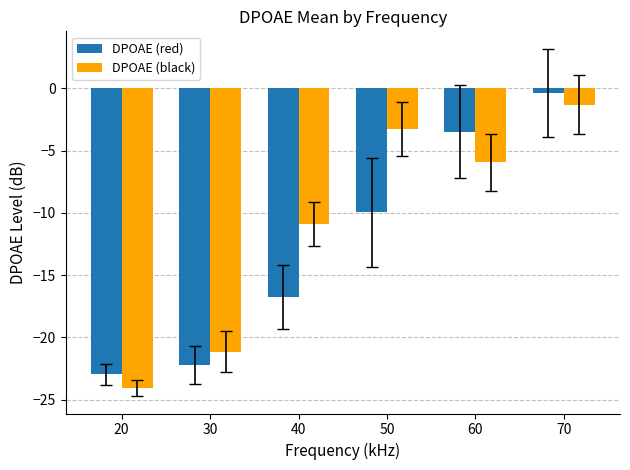

Which label corresponds to the smallest value in the chart?

20